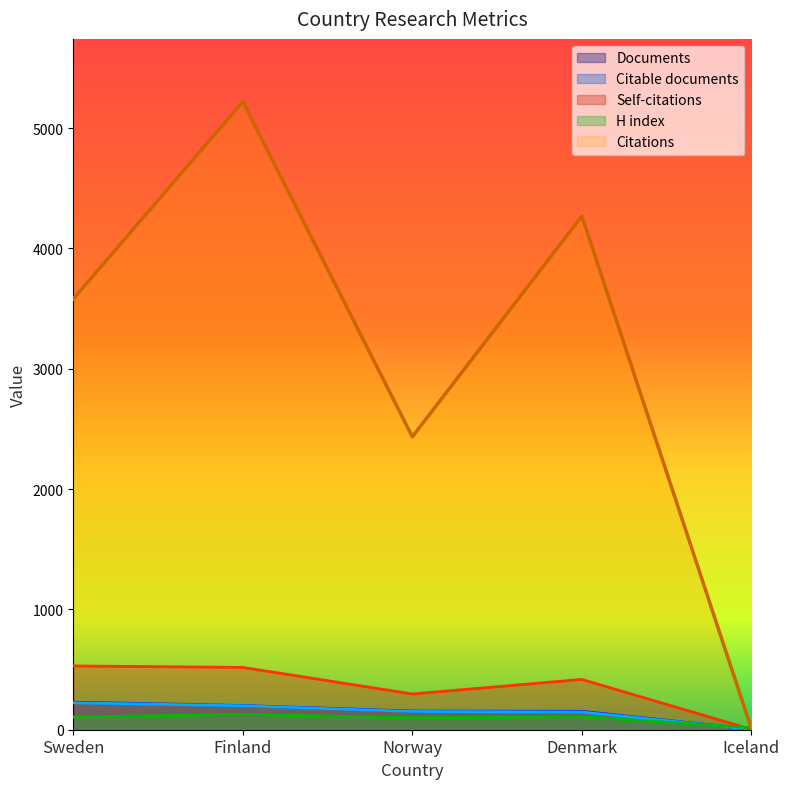

What is the sum of all Self-citations values?

1766